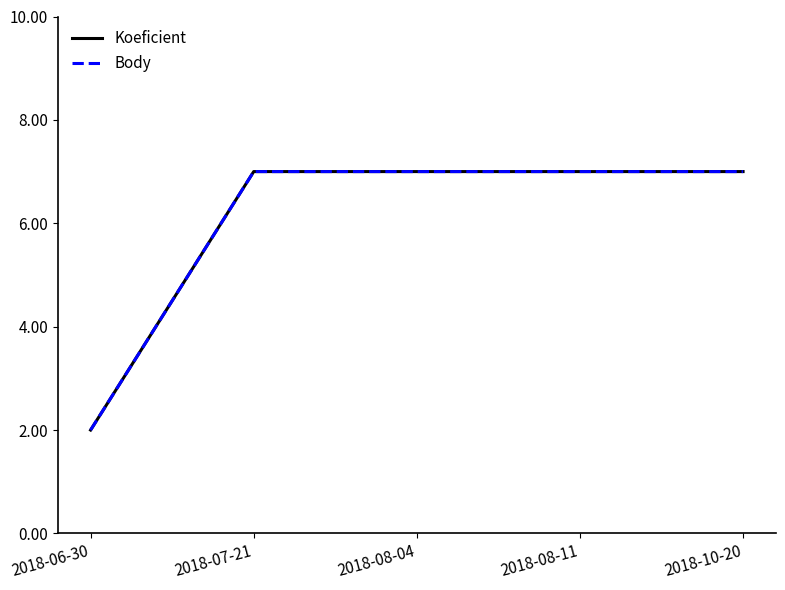

Is this an area chart (filled region under the line)?

No